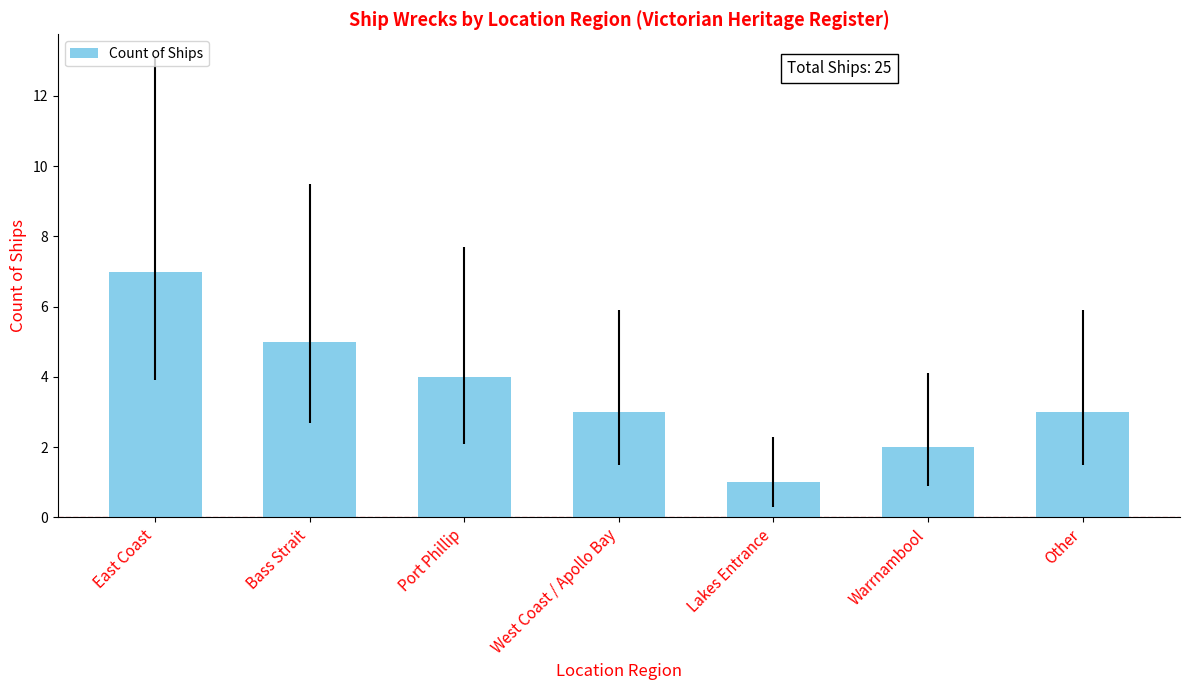

What is the maximum value shown in the chart?

7